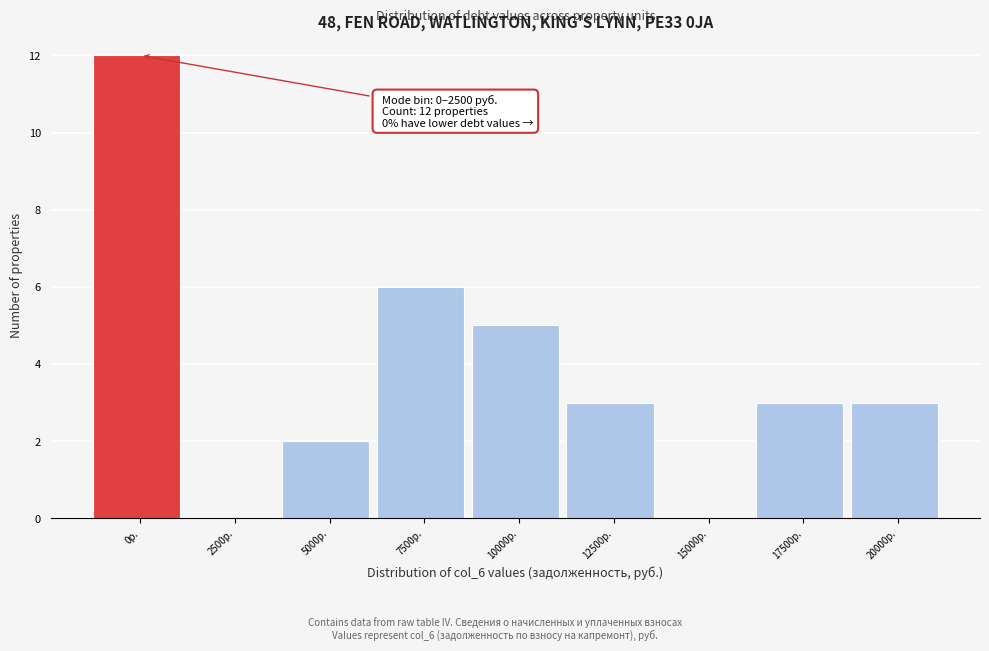

Reading left to right, transcribe all the data shown in this chart.

0р.=12	2500р.=0	5000р.=2	7500р.=6	10000р.=5	12500р.=3	15000р.=0	17500р.=3	20000р.=3